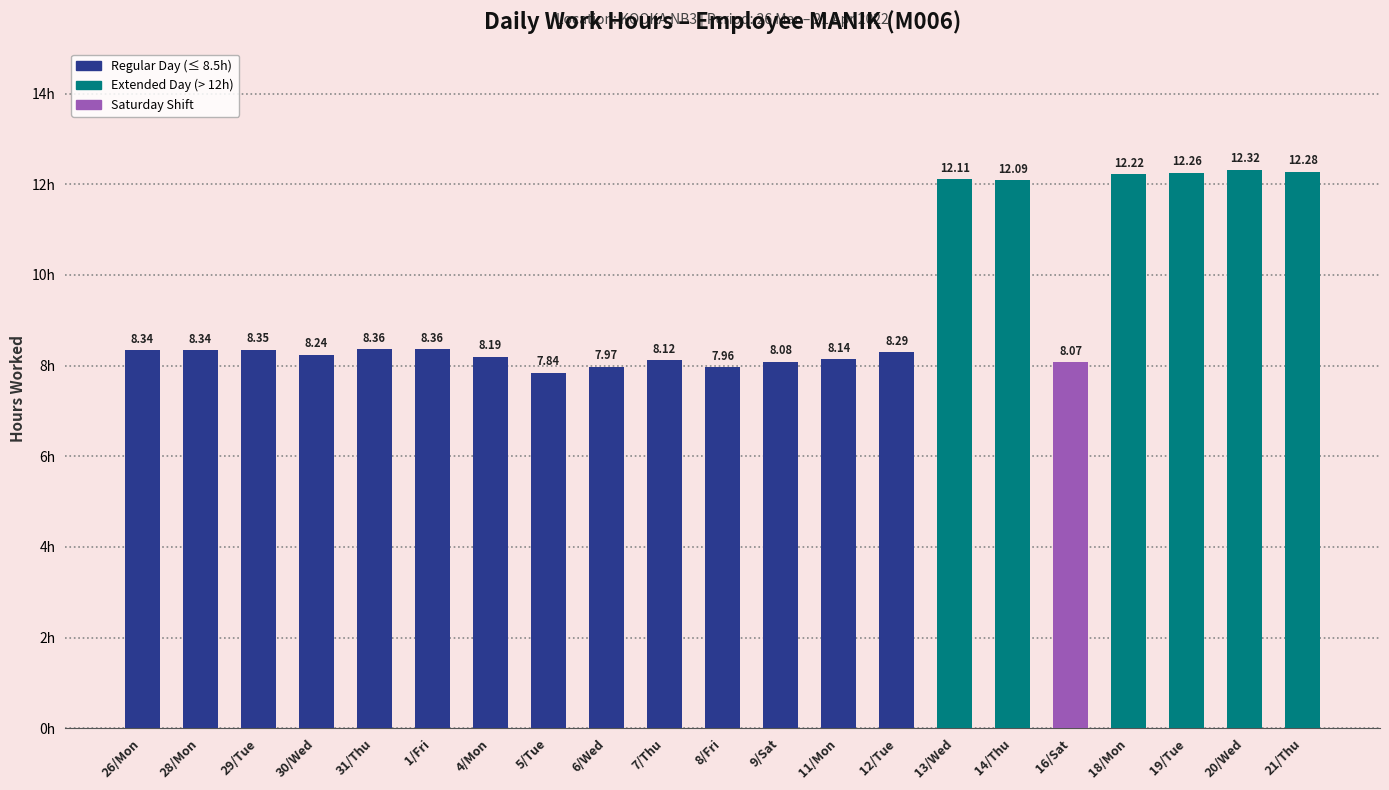

Which has a higher value, 12/Tue or 26/Mon?

26/Mon